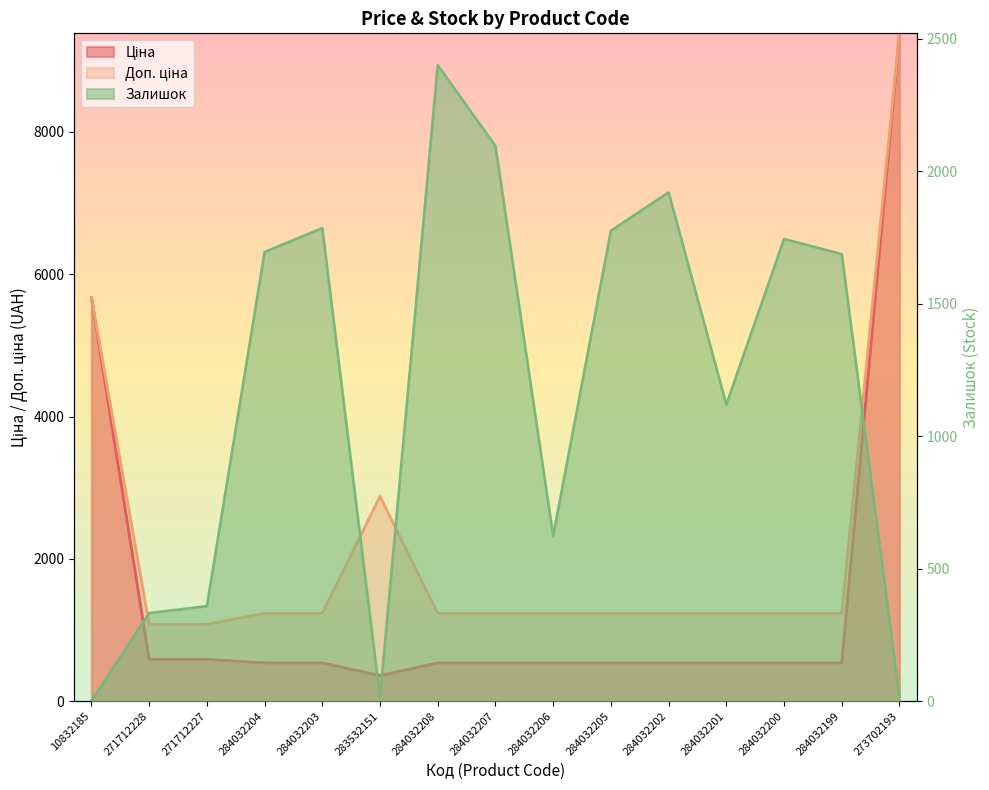

True or false: Доп. ціна and Ціна cross at least once.

False